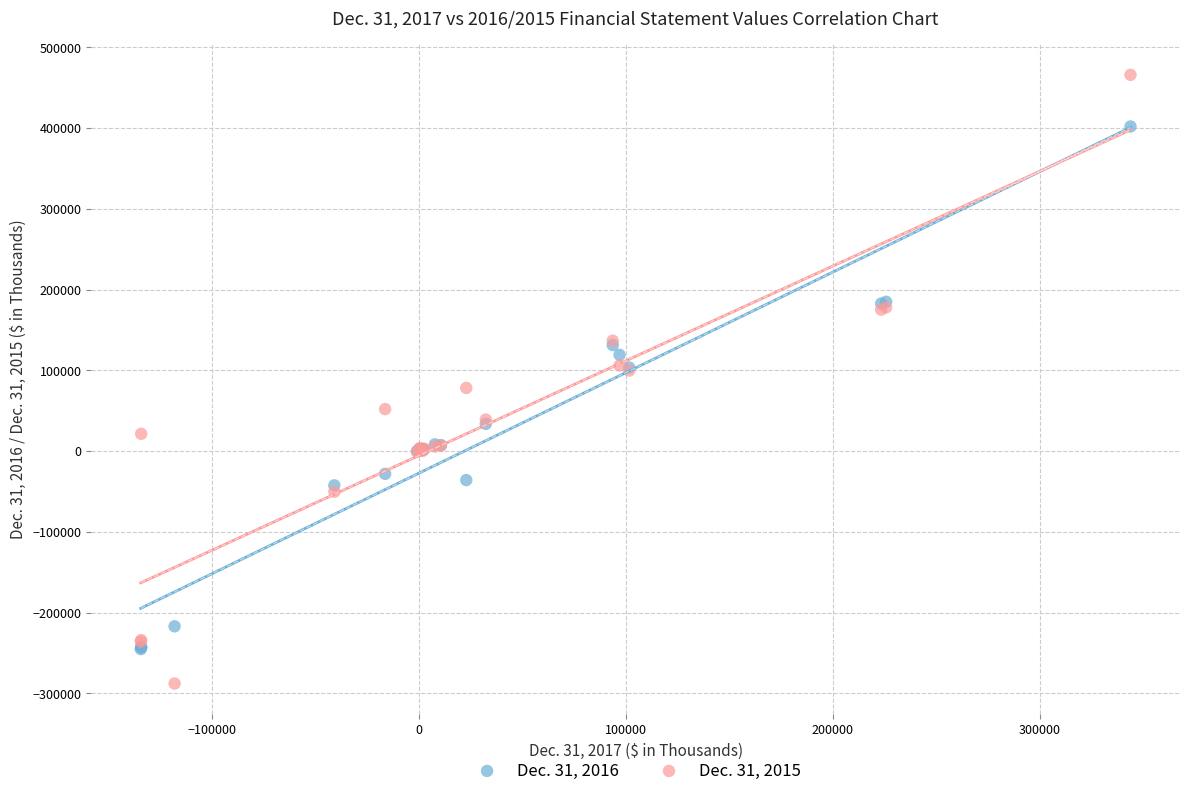

Which series reaches the maximum Y coordinate?

Dec. 31, 2015